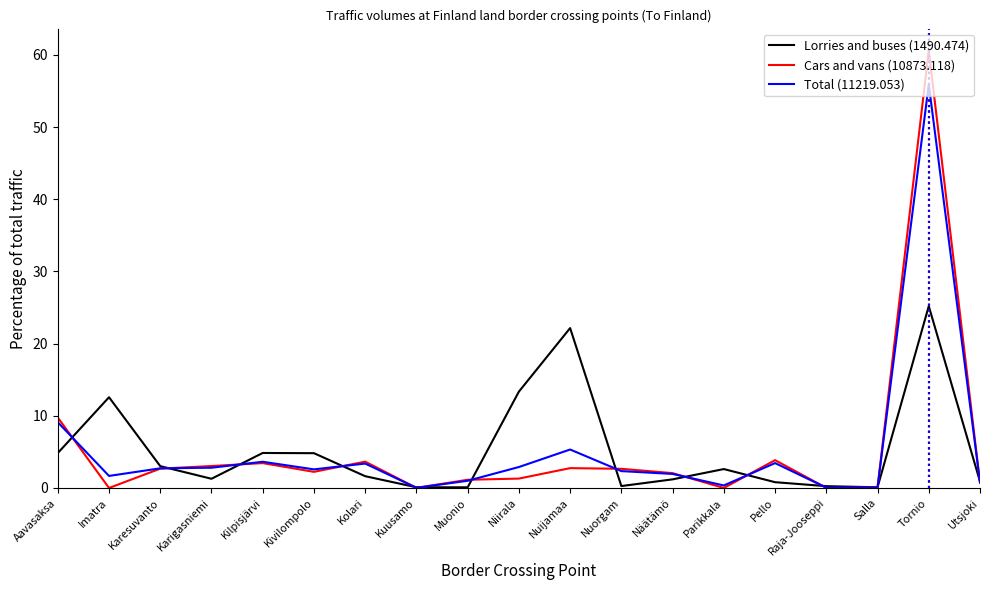

What is the spread (max minus min) of values at Kolari?

2.0